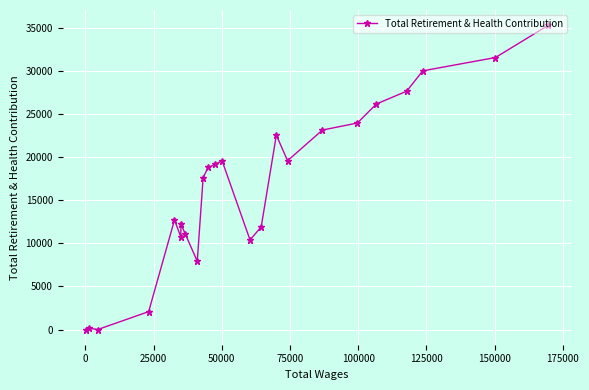

Is this an area chart (filled region under the line)?

No